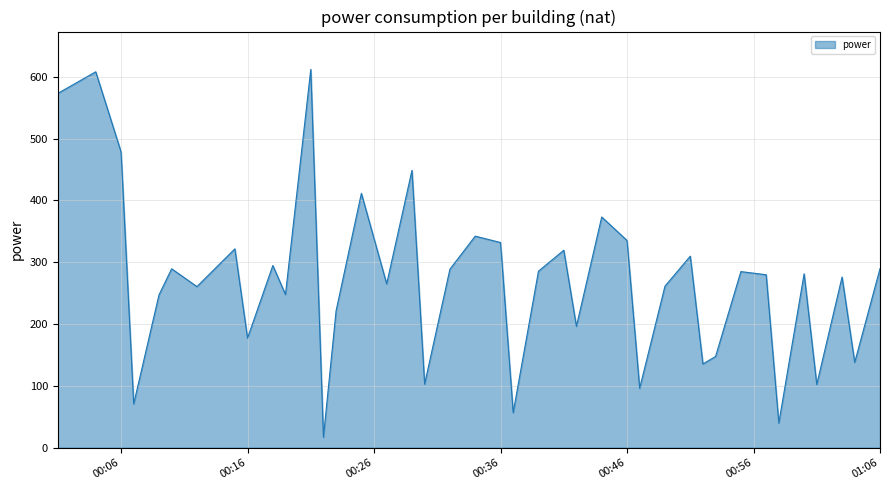

What is the maximum value shown in the chart?

611.9